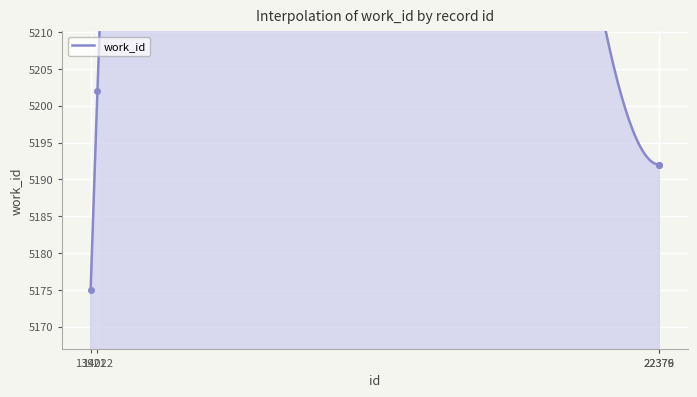

True or false: the data shows 9280 at 22379.

False